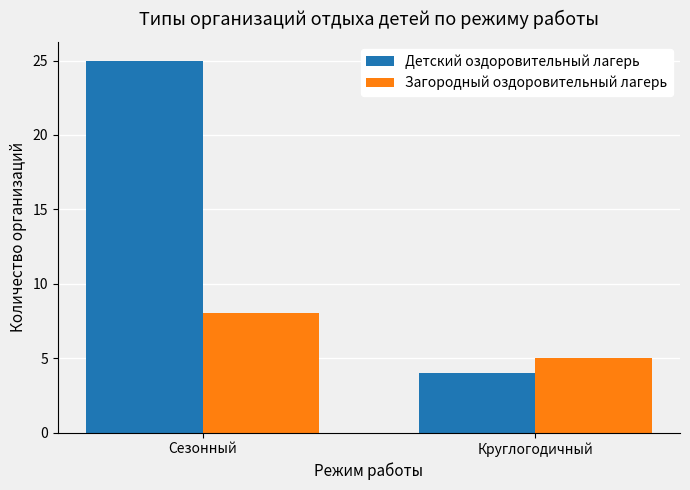

Where is Детский оздоровительный лагерь nearest to the value 14?

Круглогодичный